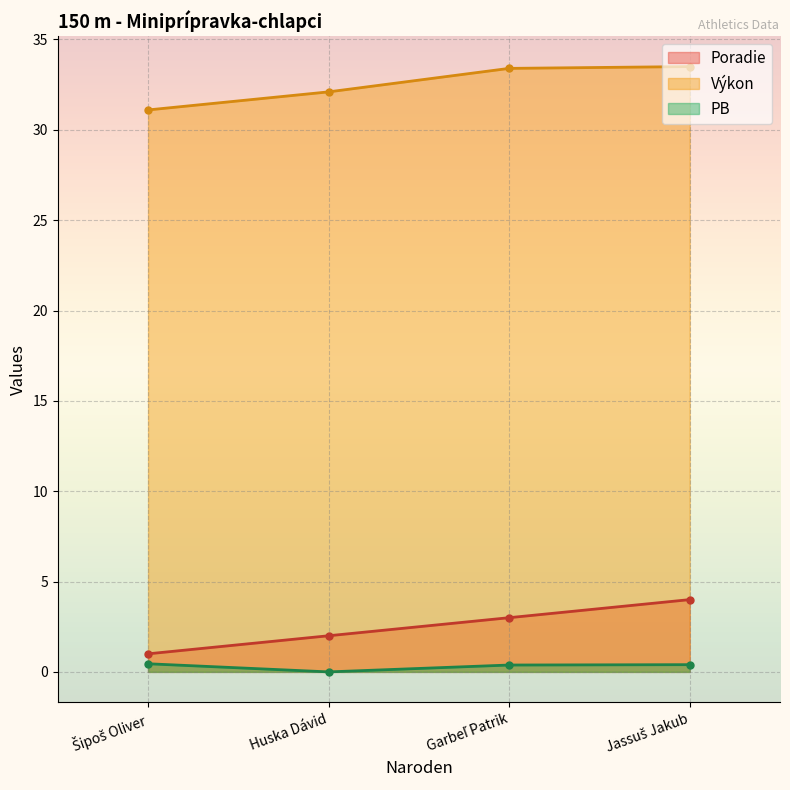

Reading right to left, transcribe all the data shown in this chart.

Poradie: Jassuš Jakub=4.0	Garbeľ Patrik=3.0	Huska Dávid=2.0	Šipoš Oliver=1.0
Výkon: Jassuš Jakub=33.5	Garbeľ Patrik=33.4	Huska Dávid=32.1	Šipoš Oliver=31.1
PB: Jassuš Jakub=0.4	Garbeľ Patrik=0.4	Huska Dávid=0.0	Šipoš Oliver=0.5